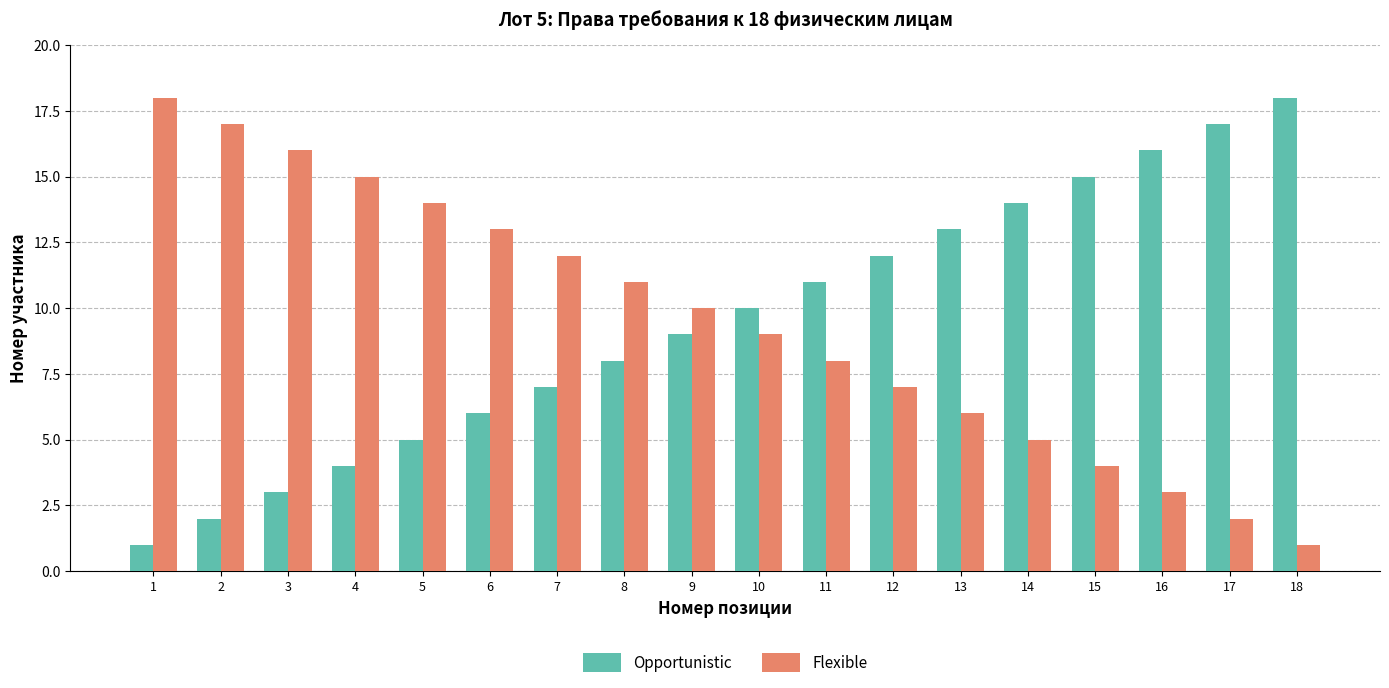

The Flexible series shows 2 at 11. True or false?

False